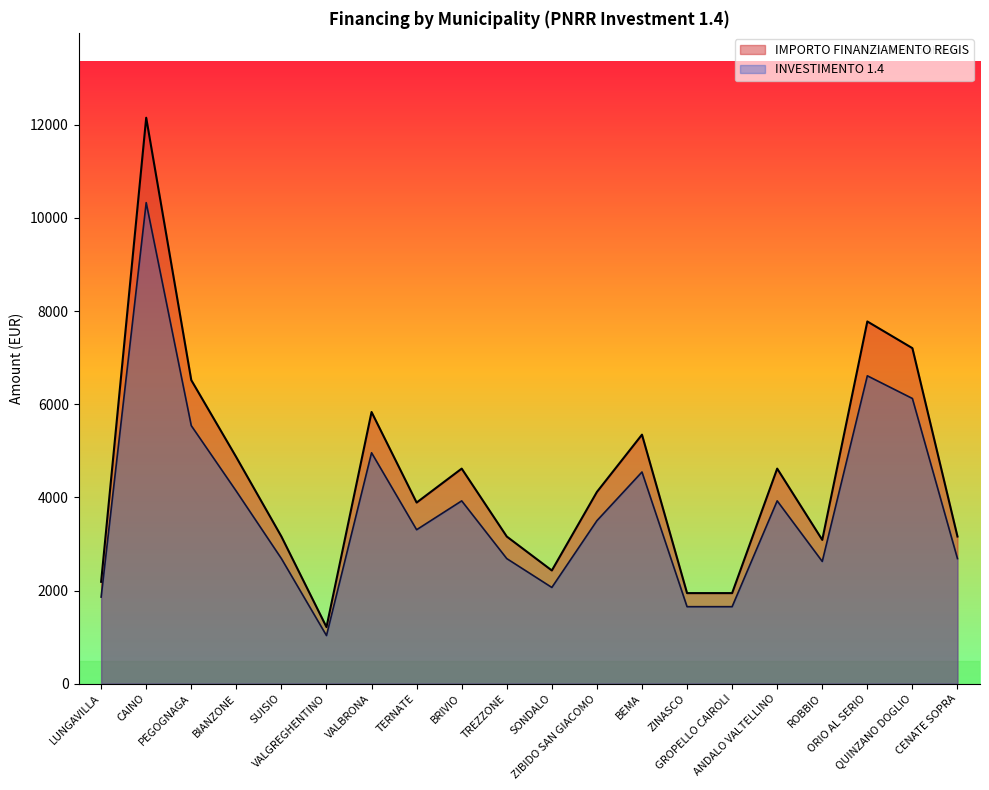

True or false: IMPORTO FINANZIAMENTO REGIS and INVESTIMENTO 1.4 intersect in this chart.

False